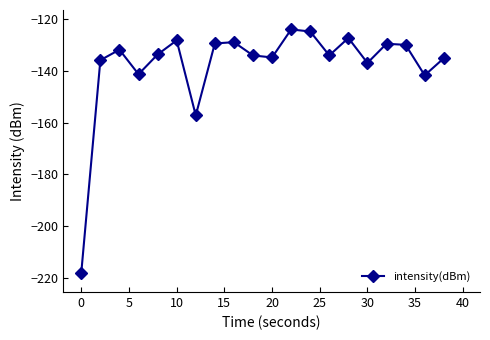

What is the value of the 16th point from the left?

-137.0